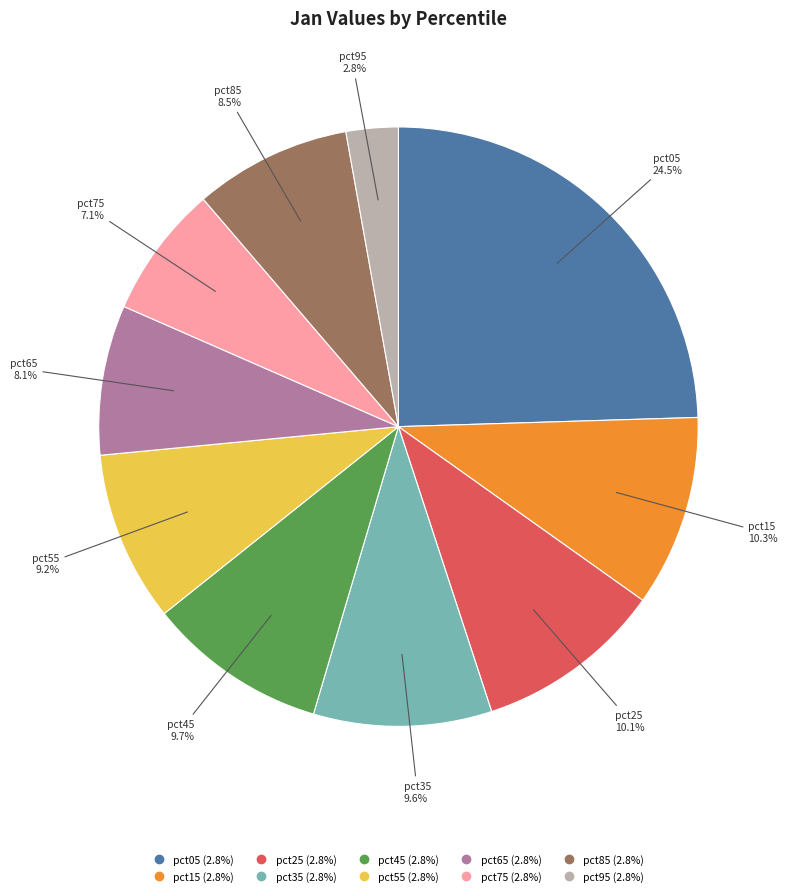

What percentage is NOT represented by pct15?

89.7%